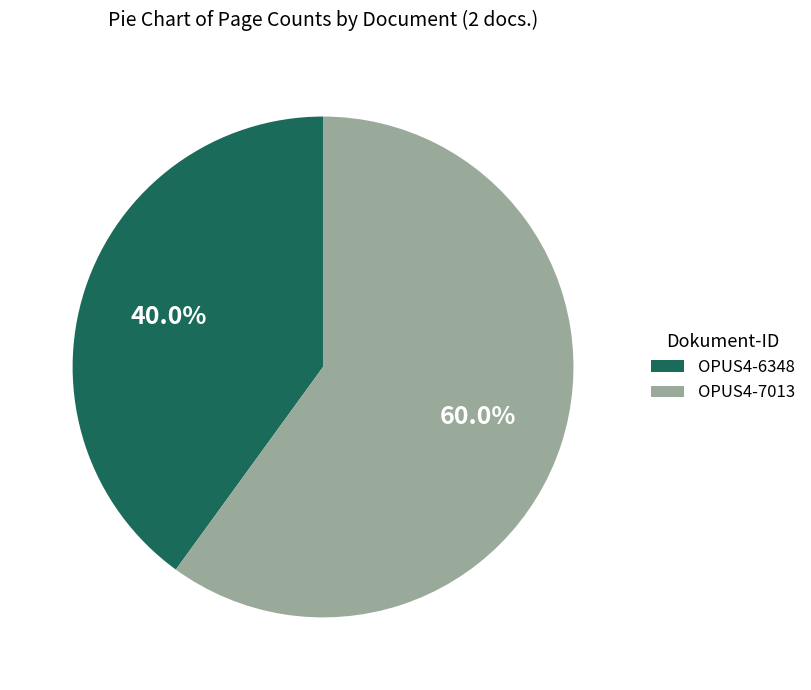

What is the majority slice?

OPUS4-7013